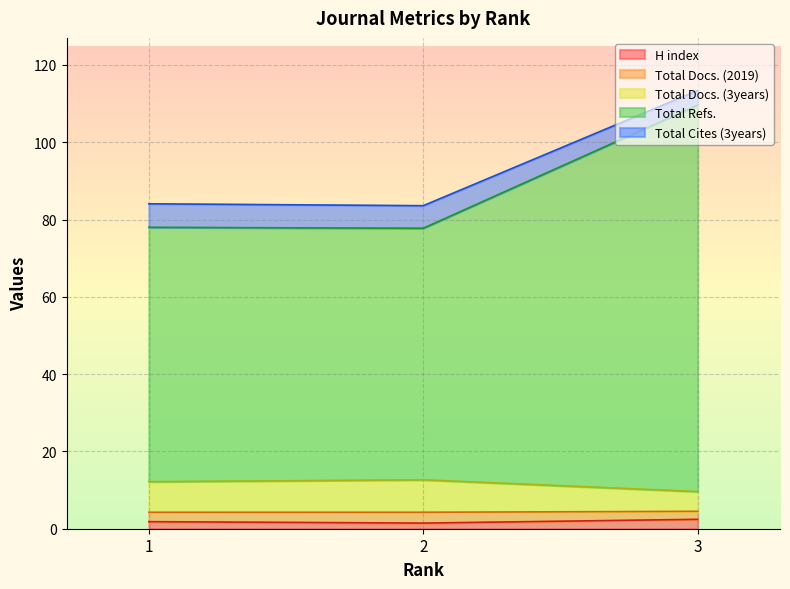

What is the value of the Total Docs. (3years) point at the 3rd from the left?

9.6